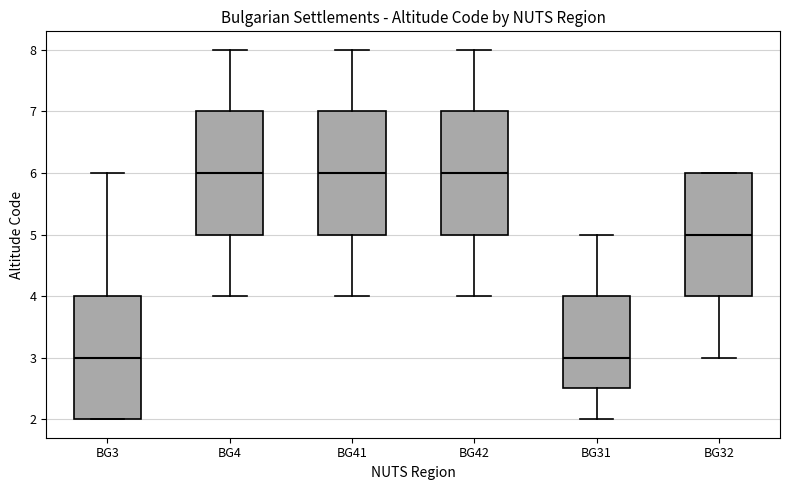

Where is the upper edge of the box for BG42 on the y-axis? The values are not printed on the chart, so give them approximately, as read against the axis.

7.0